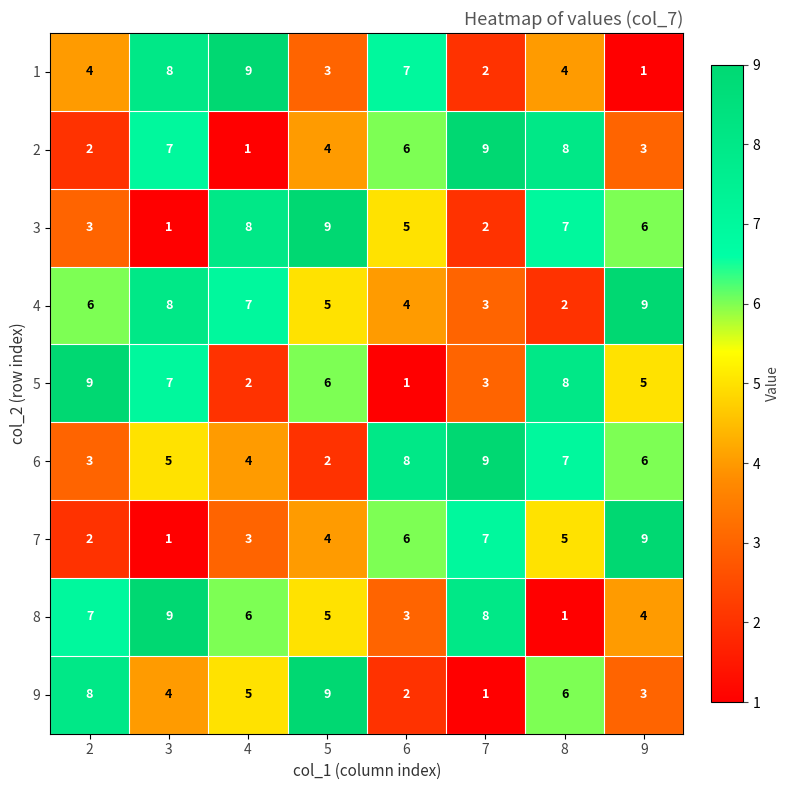

List the labels in order of 8 value, largest first.

3, 7, 2, 4, 5, 9, 6, 8